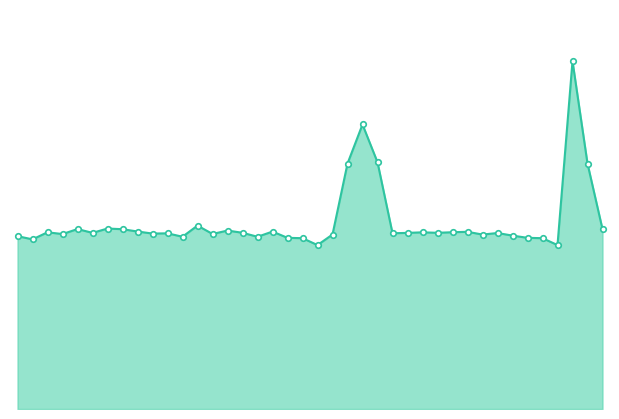

What is the sum of all values?

2595.8